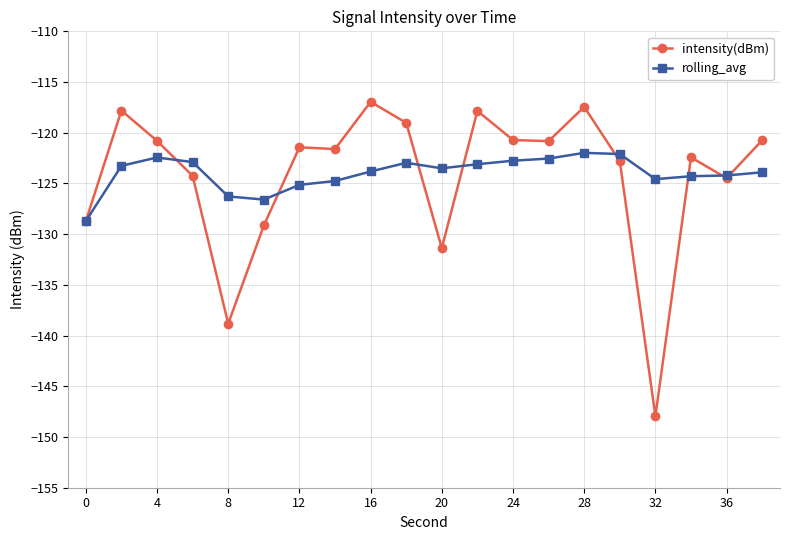

Which series has the widest spread of values?

intensity(dBm)